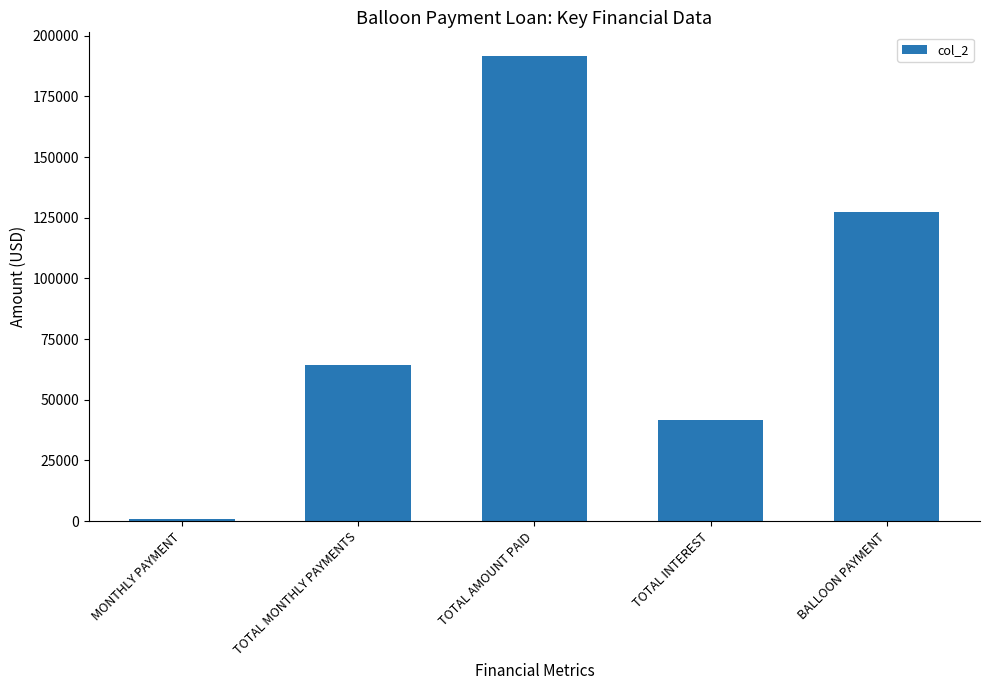

List the labels in order of value, smallest first.

MONTHLY PAYMENT, TOTAL INTEREST, TOTAL MONTHLY PAYMENTS, BALLOON PAYMENT, TOTAL AMOUNT PAID